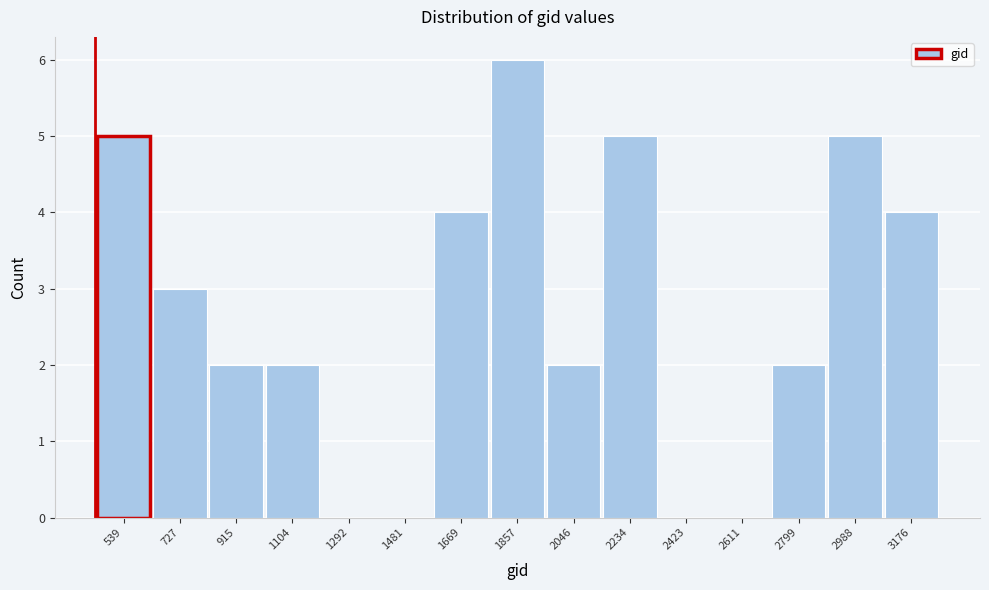

Reading left to right, transcribe all the data shown in this chart.

539=5	727=3	915=2	1104=2	1292=0	1481=0	1669=4	1857=6	2046=2	2234=5	2423=0	2611=0	2799=2	2988=5	3176=4